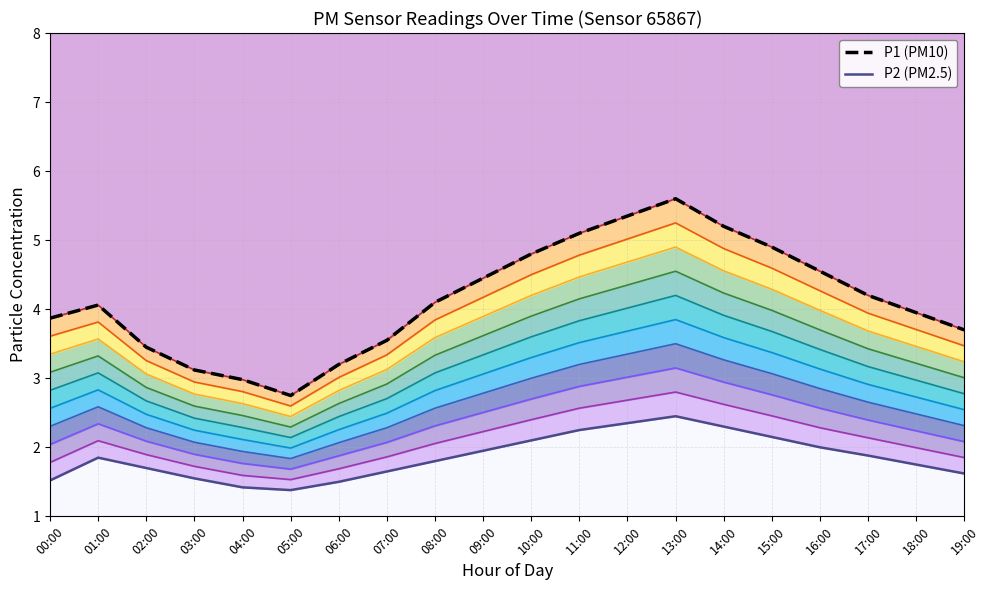

At which category is the sum across all series the highest?

13:00